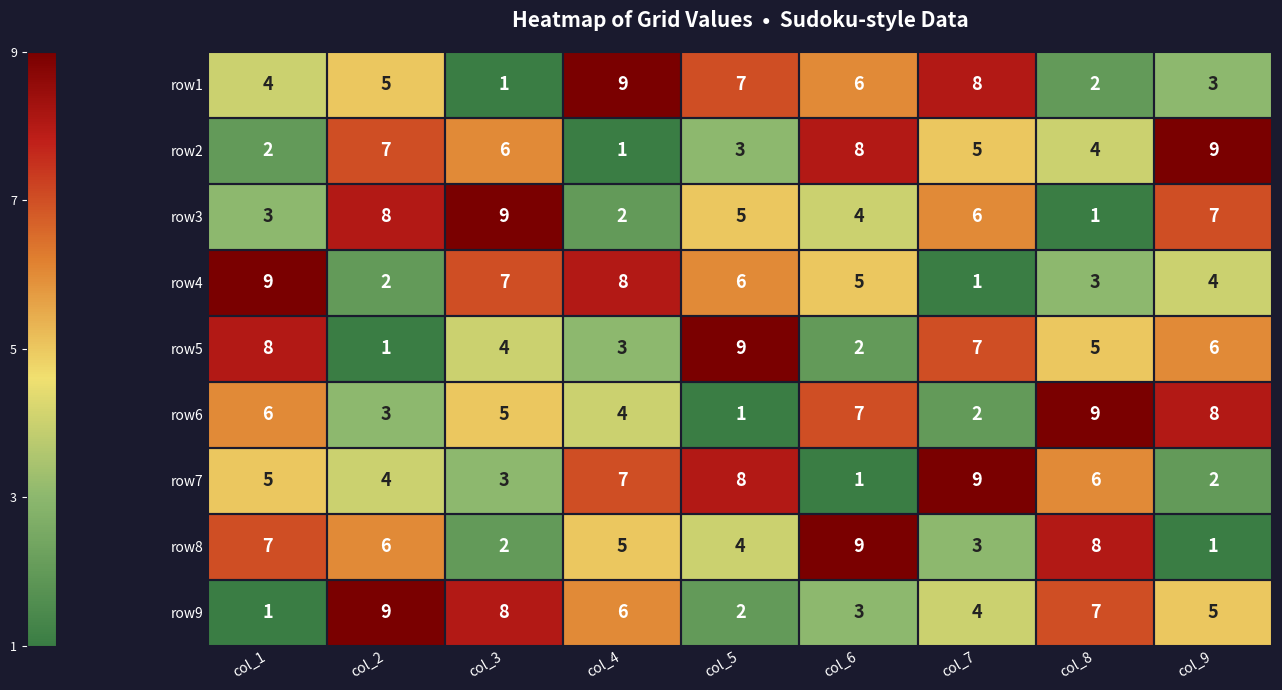

What is the sum of the row6 values at col_9 and col_5?

9